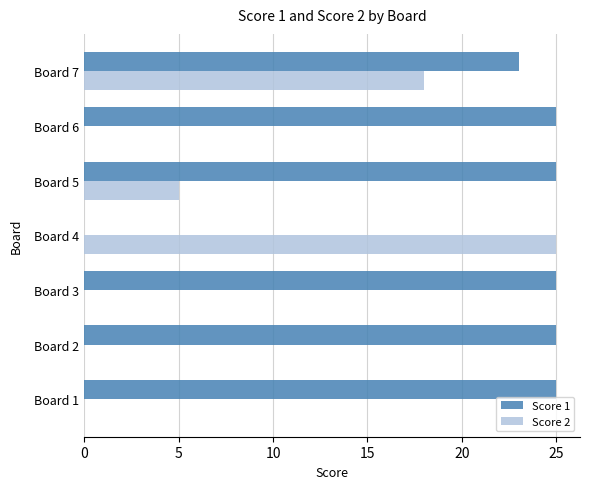

Which series has the largest total across all categories?

Score 1